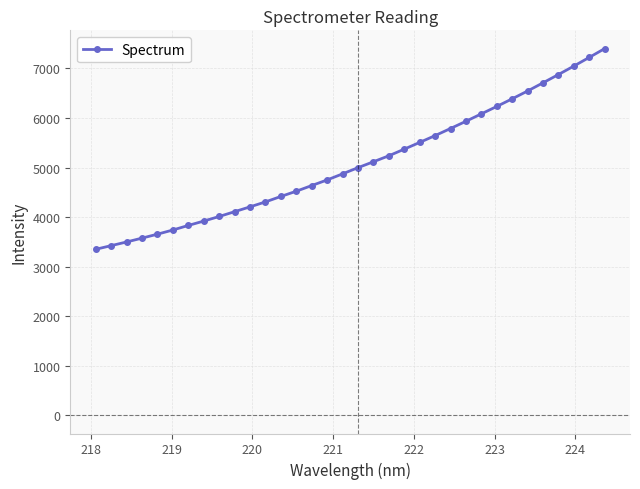

Does the chart display data point markers on the line(s)?

Yes